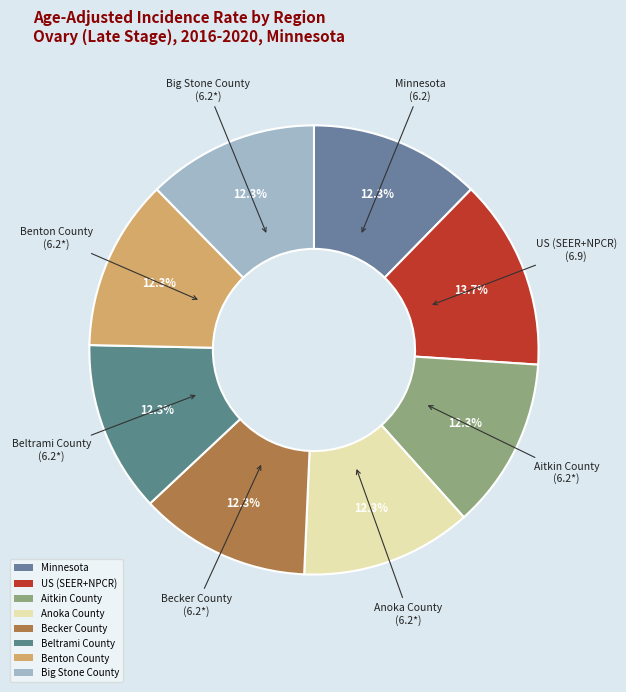

Count the number of slices in the pie.

8